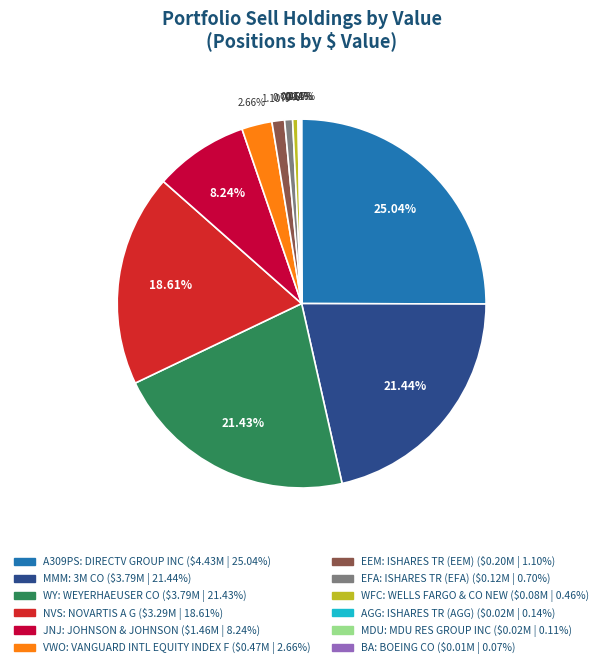

Is there a majority slice in this chart?

No